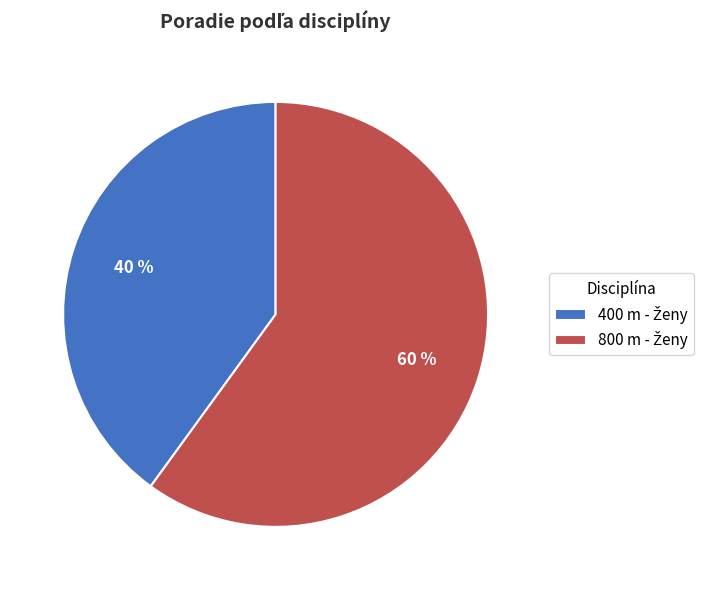

To the nearest percent, what is the difference between the largest and smallest slice percentages?

20%